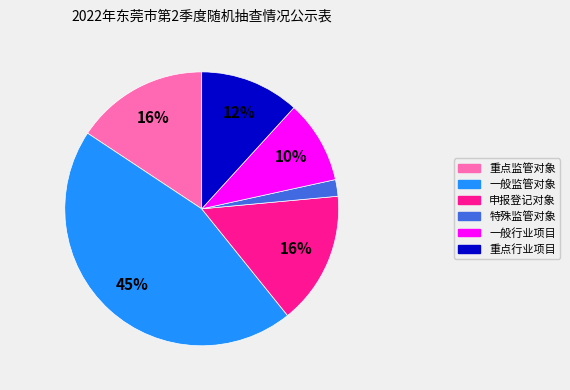

To the nearest percent, what is the average slice percentage?

17%